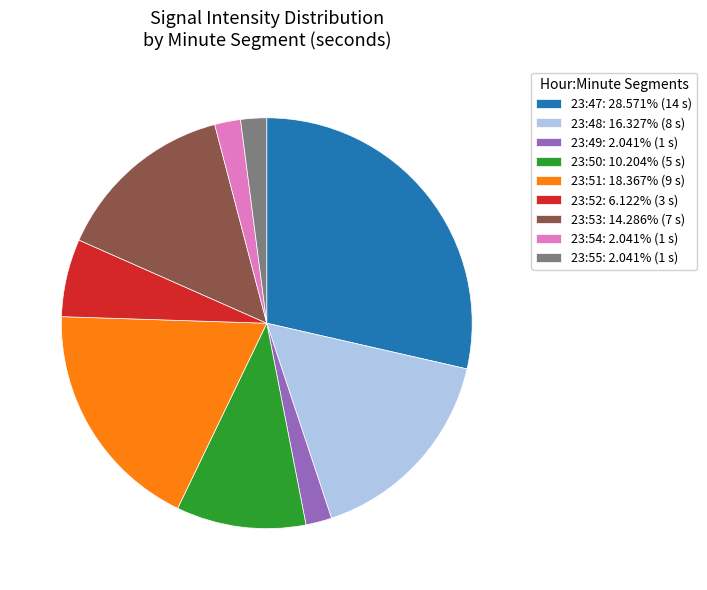

Between 23:52 and 23:50, which is larger?

23:50